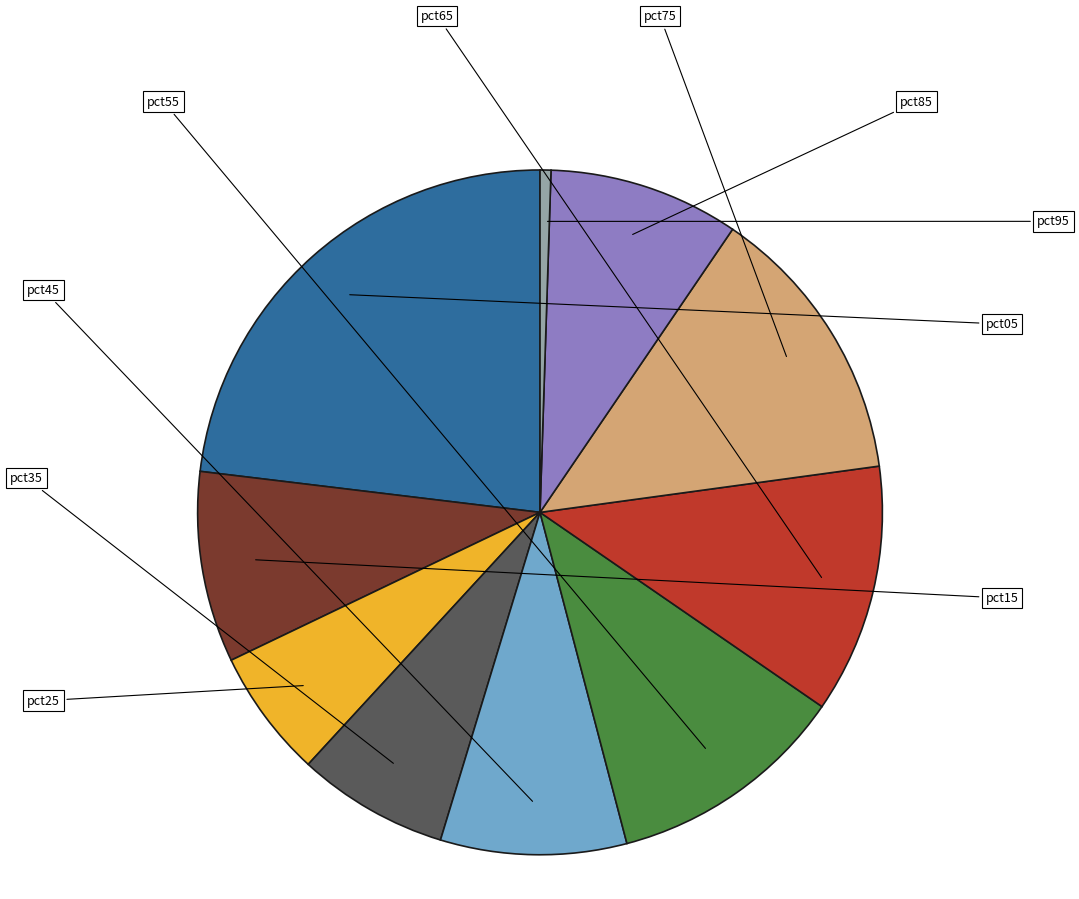

Combined, what portion of the pie is pct75 and pct85?

22.3%